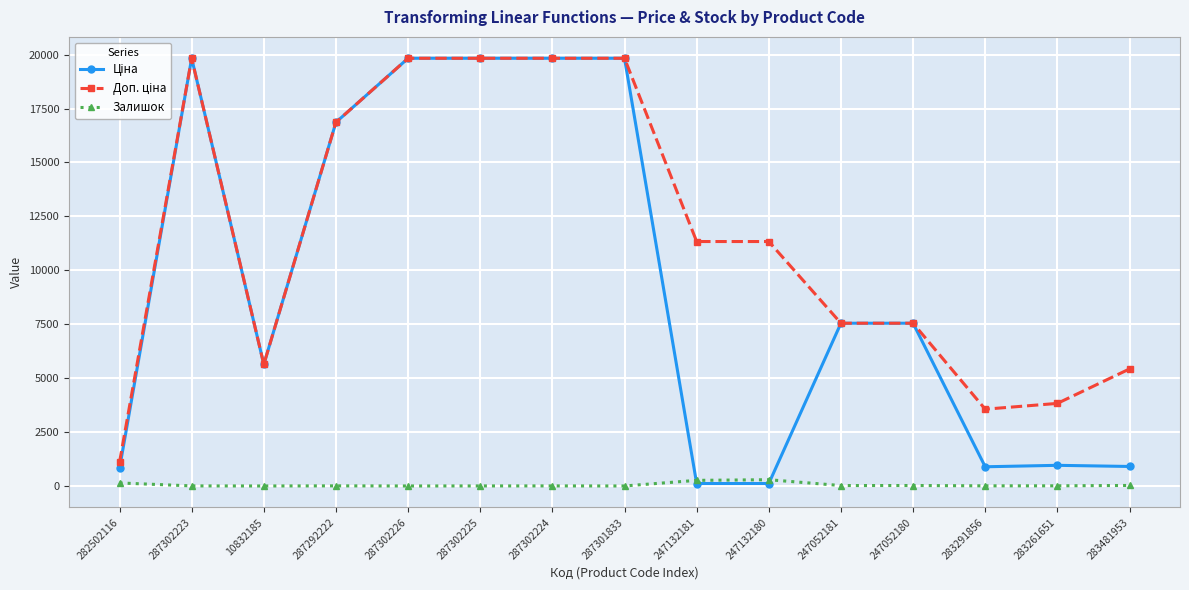

What is the total value across all series at 287301833?

39662.1